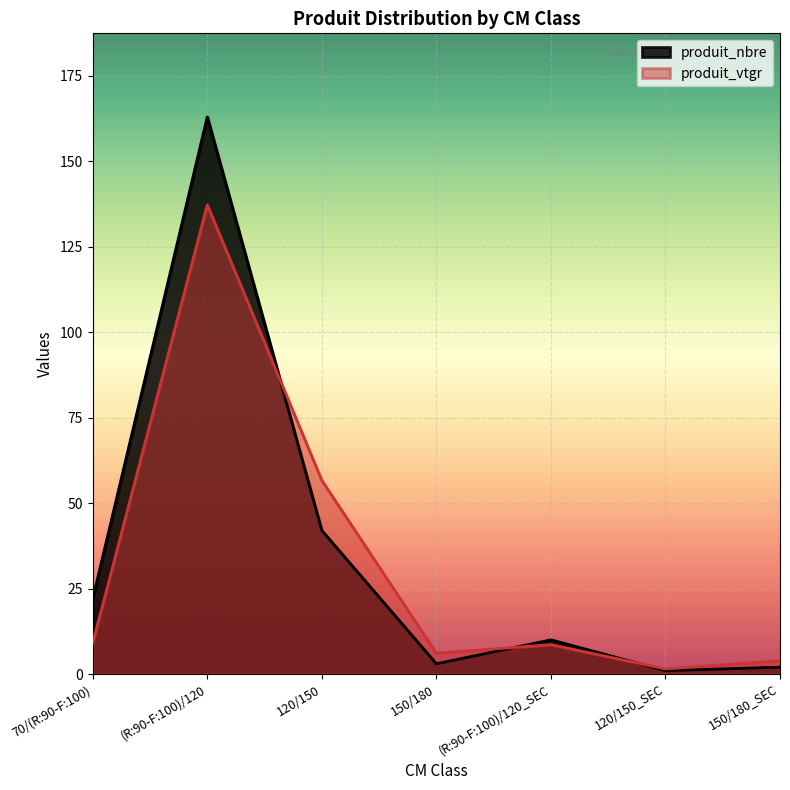

At which category is the sum across all series the highest?

(R:90-F:100)/120